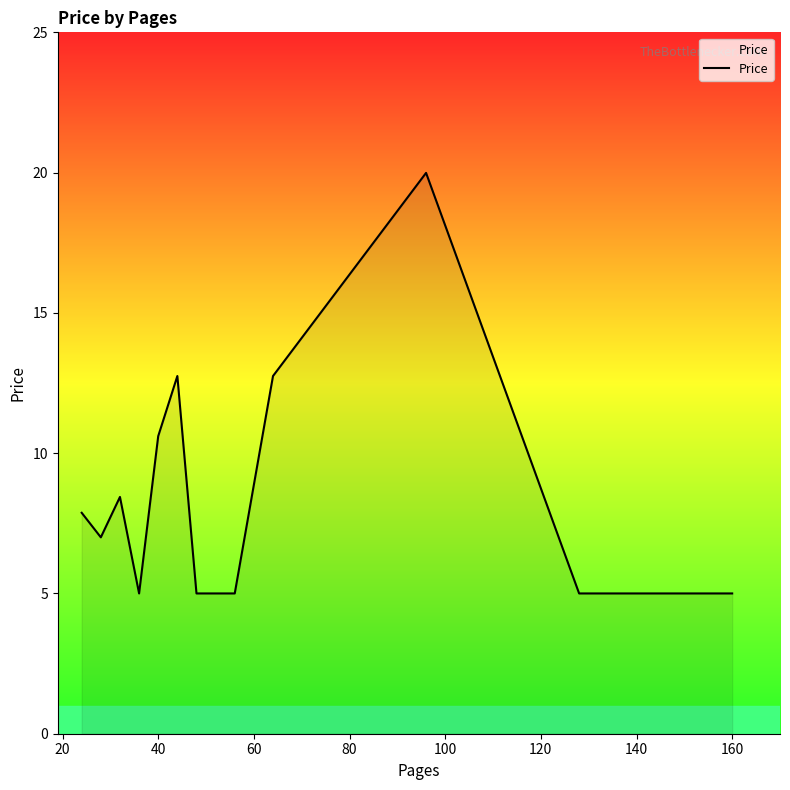

What is the maximum value shown in the chart?

20.0